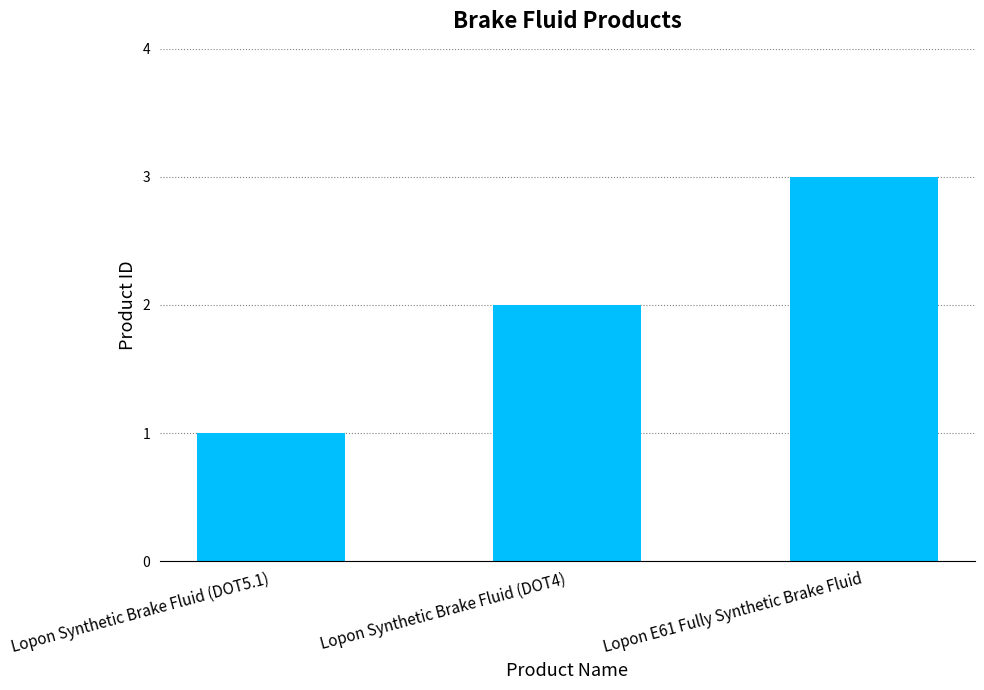

Reading right to left, transcribe all the data shown in this chart.

3	2	1